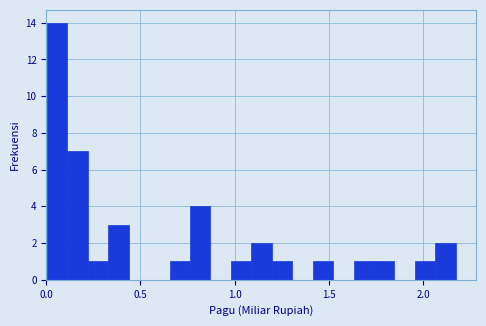

Read against the x-axis, roughly where is the centre of the tallest bar?

0.05